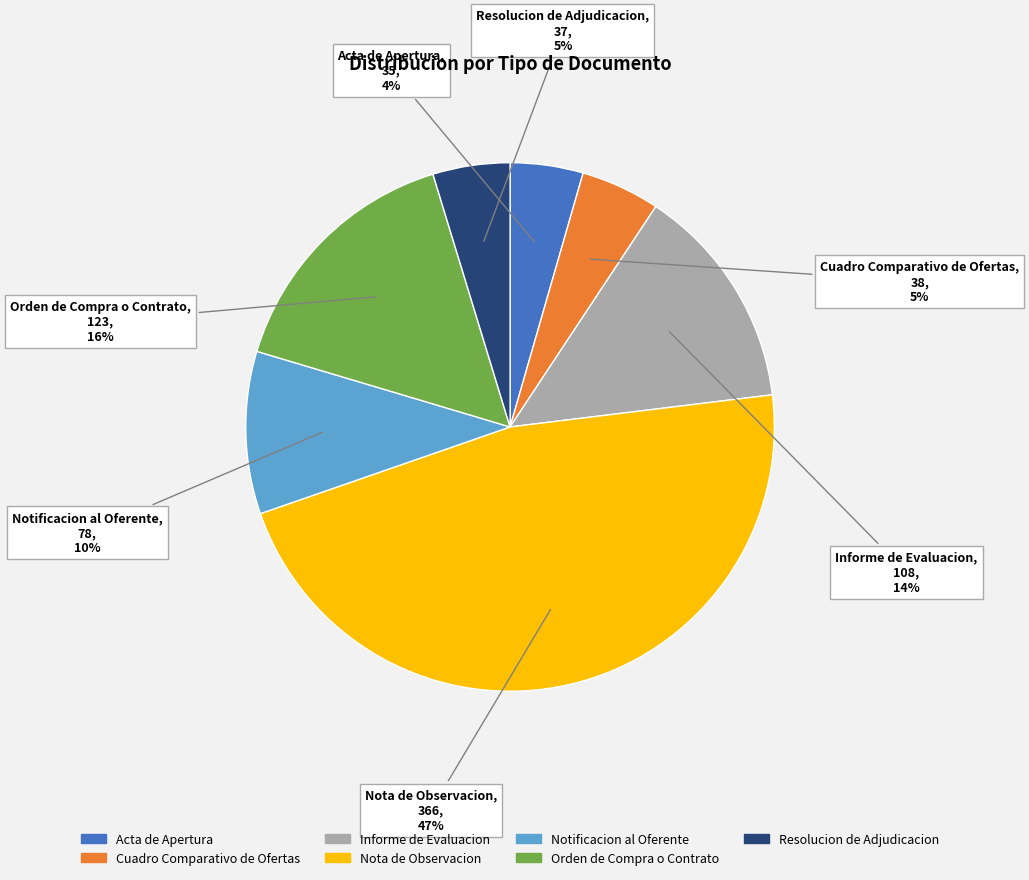

To the nearest percent, what percentage of the pie is Nota de Observacion?

47%